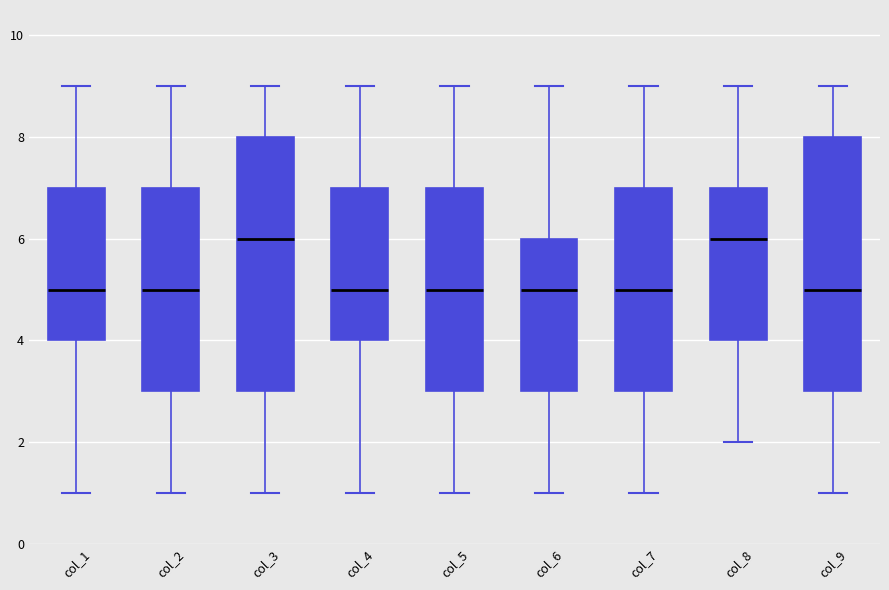

Where does the upper whisker of the box for col_2 end on the y-axis? The values are not printed on the chart, so give them approximately, as read against the axis.

9